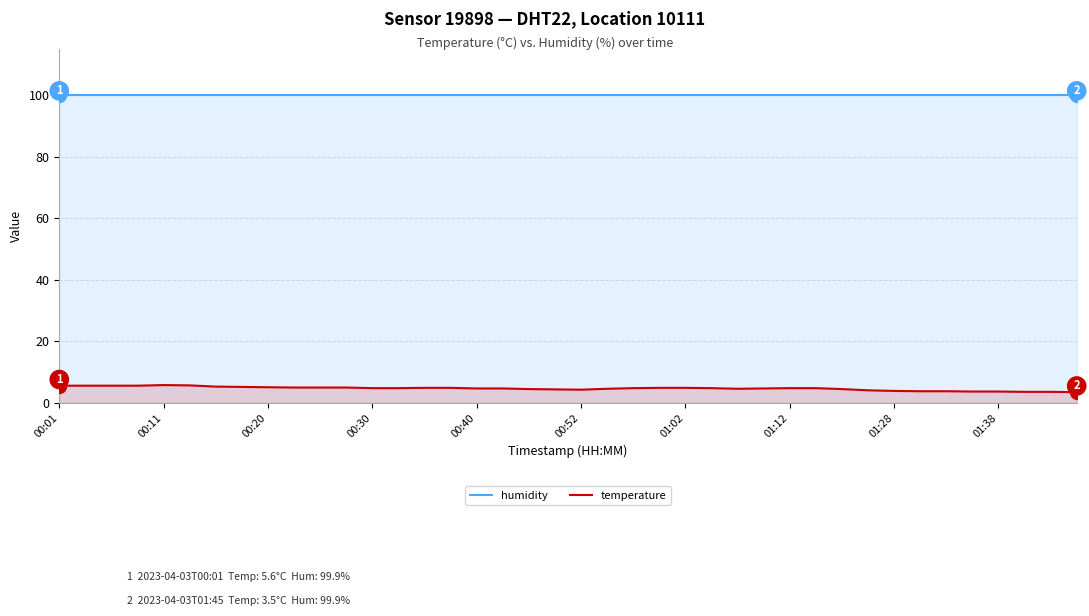

The temperature series shows 7.9 at 01:28. True or false?

False